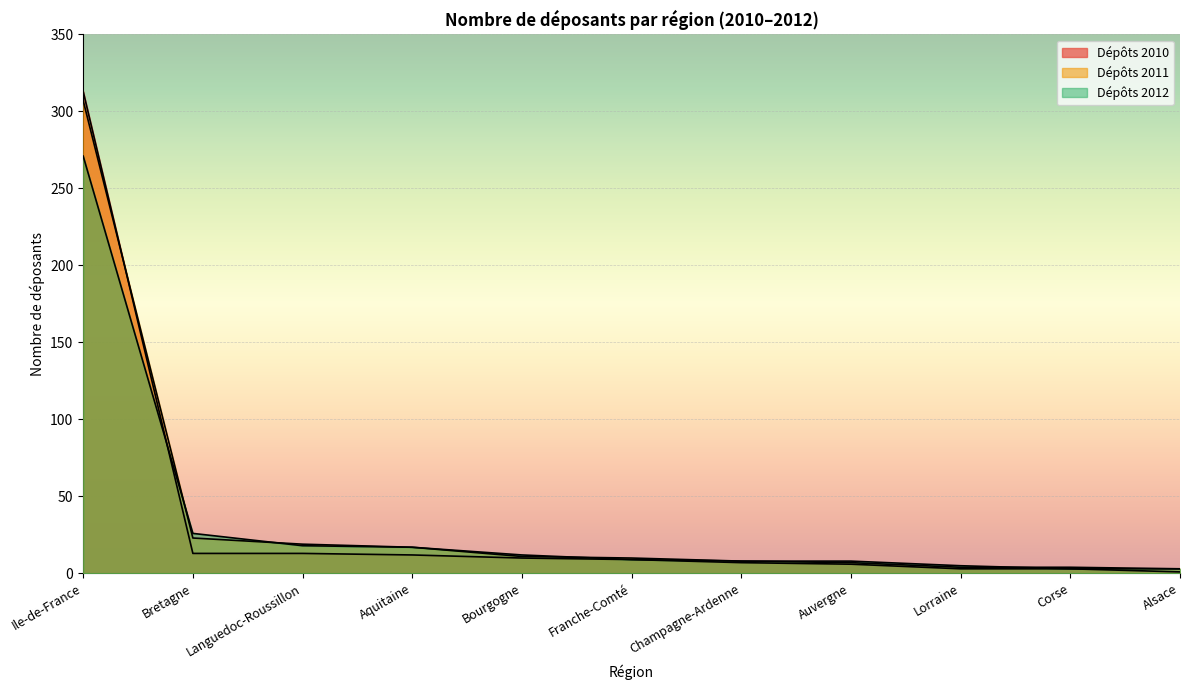

At which label does Dépôts 2010 first exceed 9?

Ile-de-France